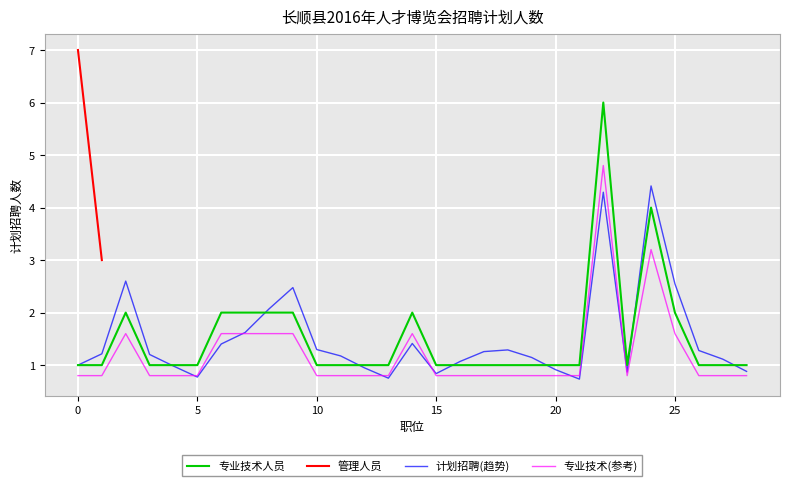

What is the difference between the maximum and minimum values?

5